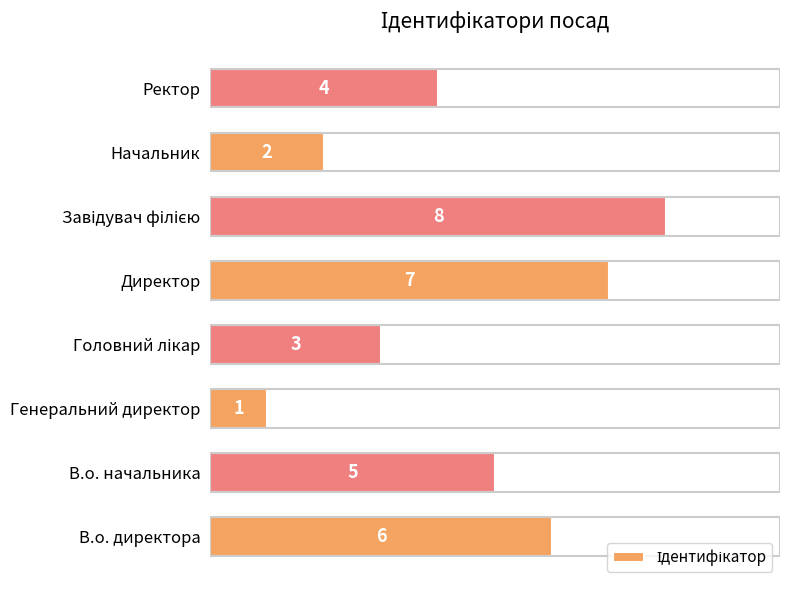

What is the maximum value shown in the chart?

8